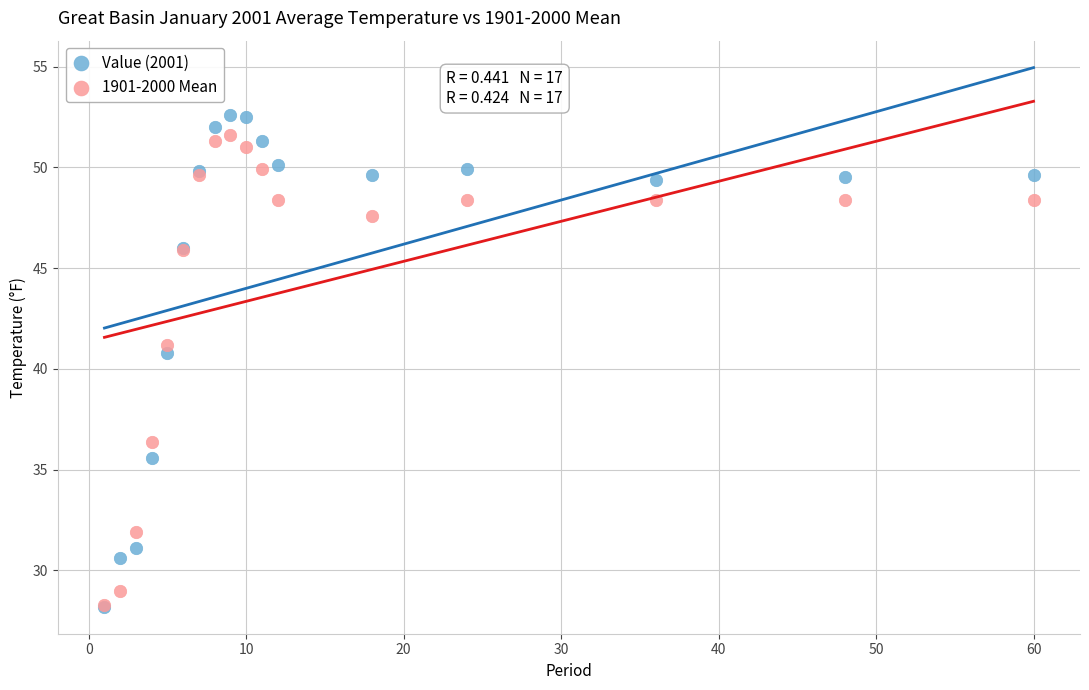

Across all series, what Y value is closest to 40?

40.8